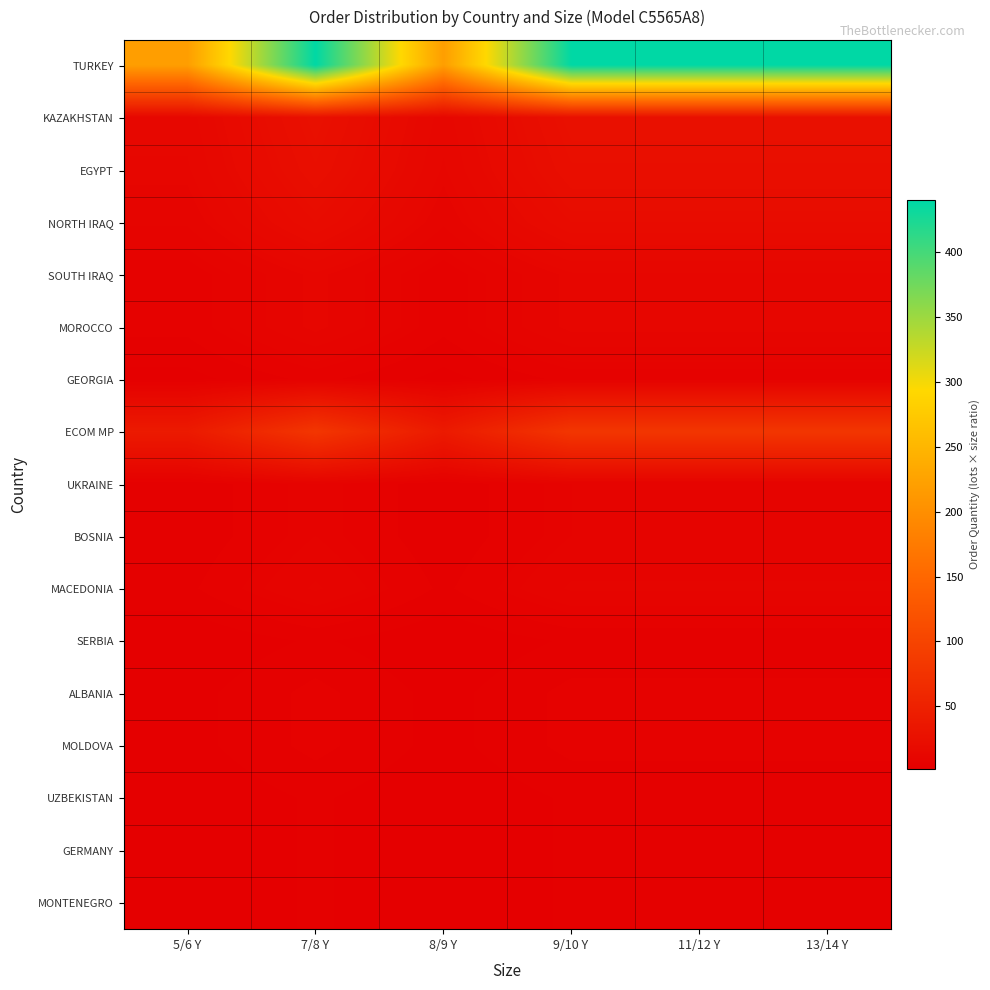

Between 9/10 Y and 7/8 Y, which is larger?

9/10 Y